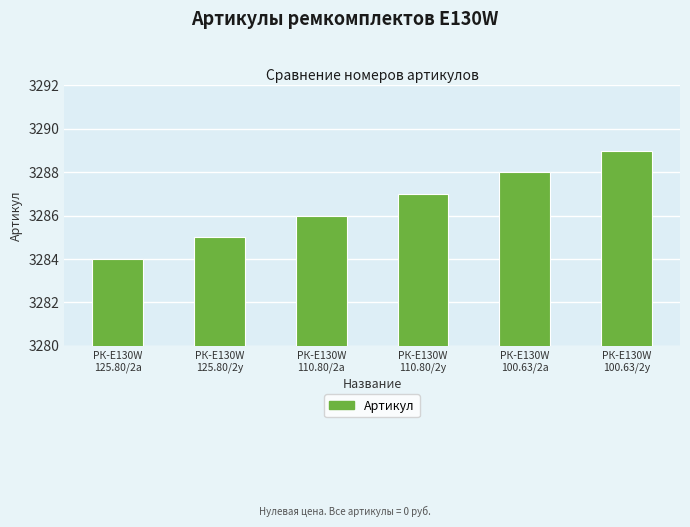

Which has a higher value, РК-E130W
100.63/2у or РК-E130W
110.80/2а?

РК-E130W
100.63/2у